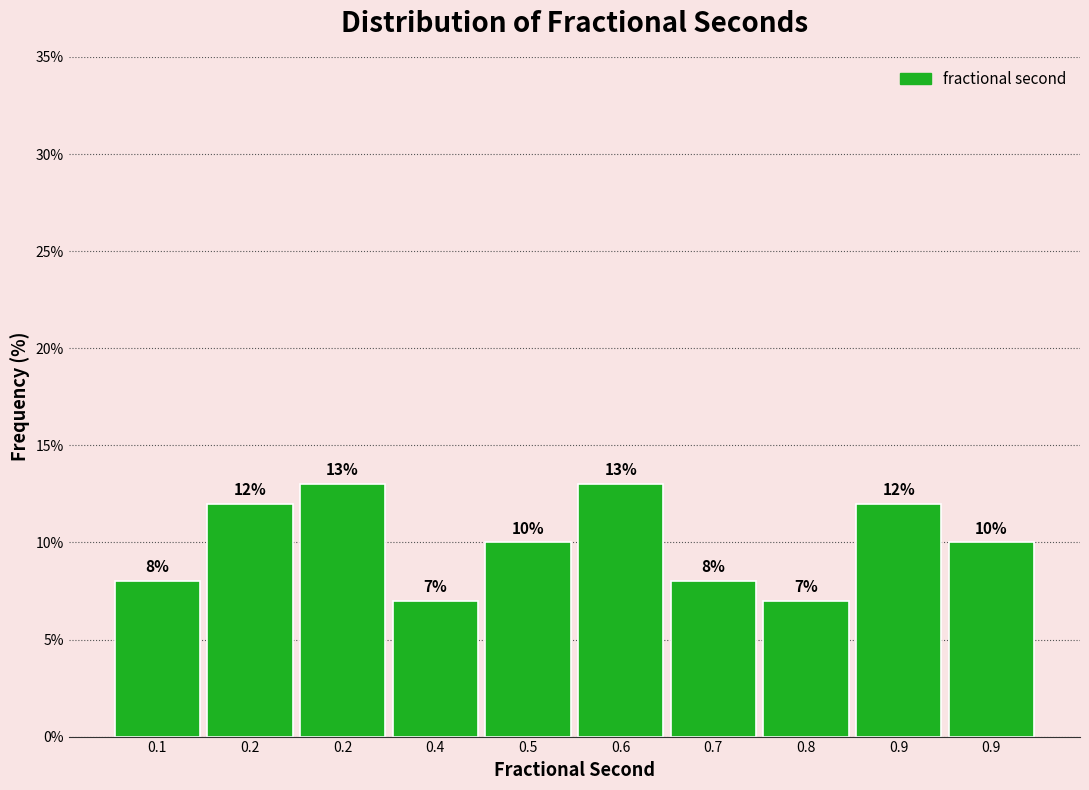

How many data points does each series have?

10